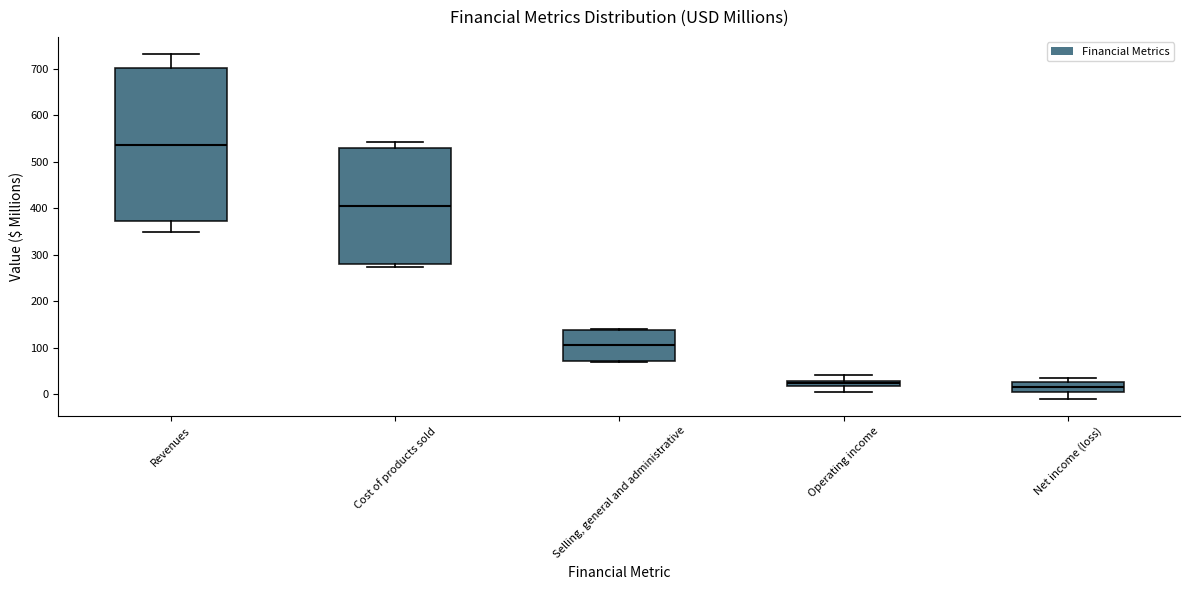

Comparing the boxes themselves (not the whiskers), which one is the tallest?

Revenues